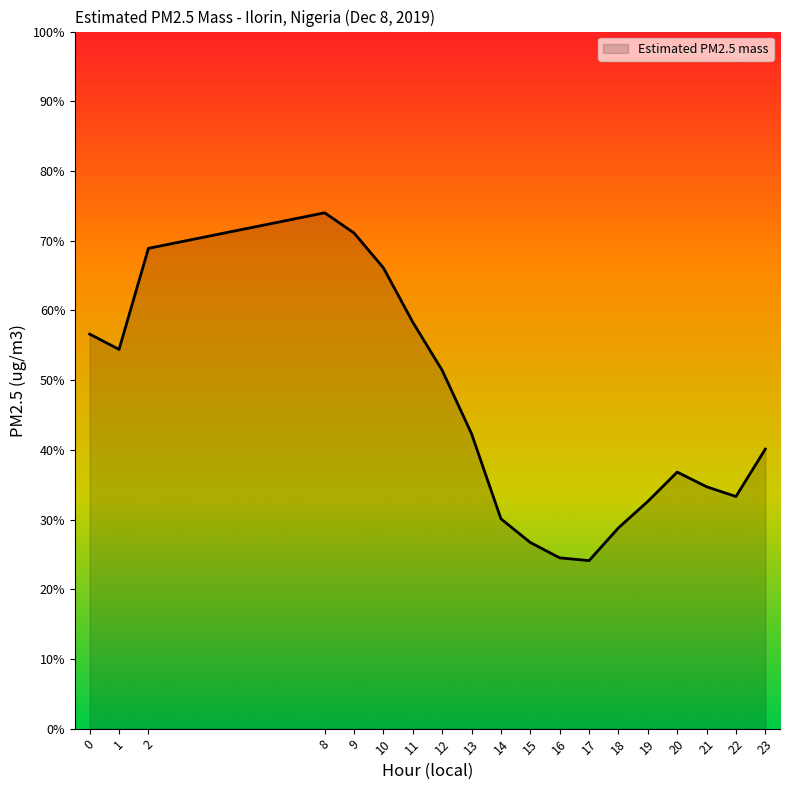

Does the chart display data point markers on the line(s)?

No